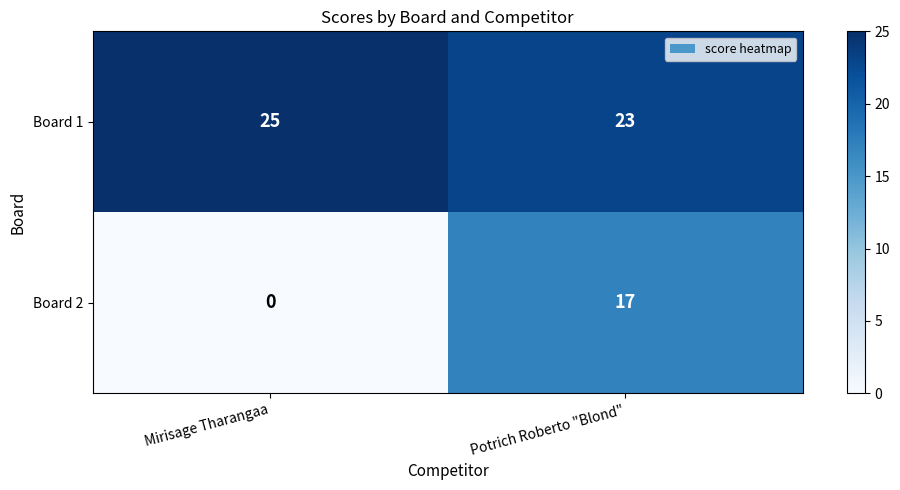

Reading right to left, list all the values displayed in this chart.

Board 1: Potrich Roberto "Blond"=23	Mirisage Tharangaa=25
Board 2: Potrich Roberto "Blond"=17	Mirisage Tharangaa=0